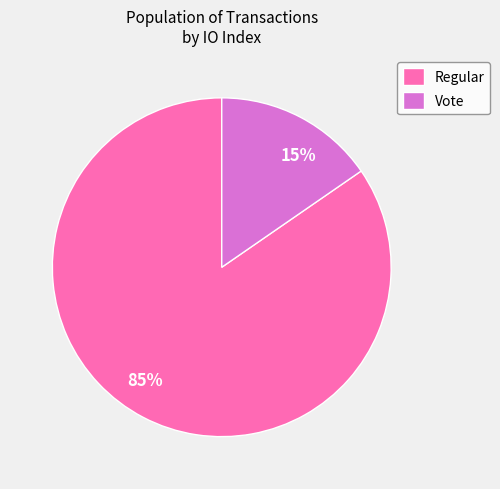

Rank the categories by value from lowest to highest.

Vote, Regular